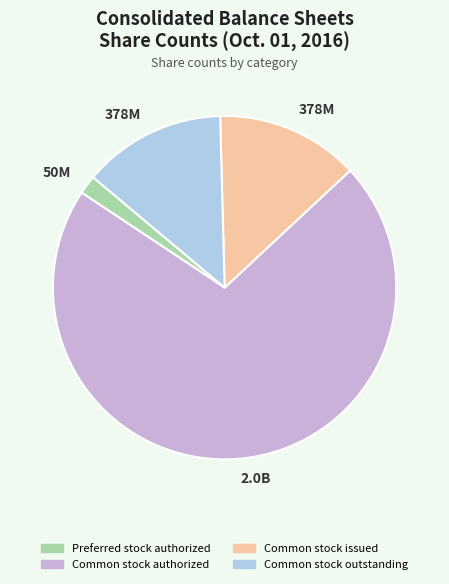

Count the number of slices in the pie.

4